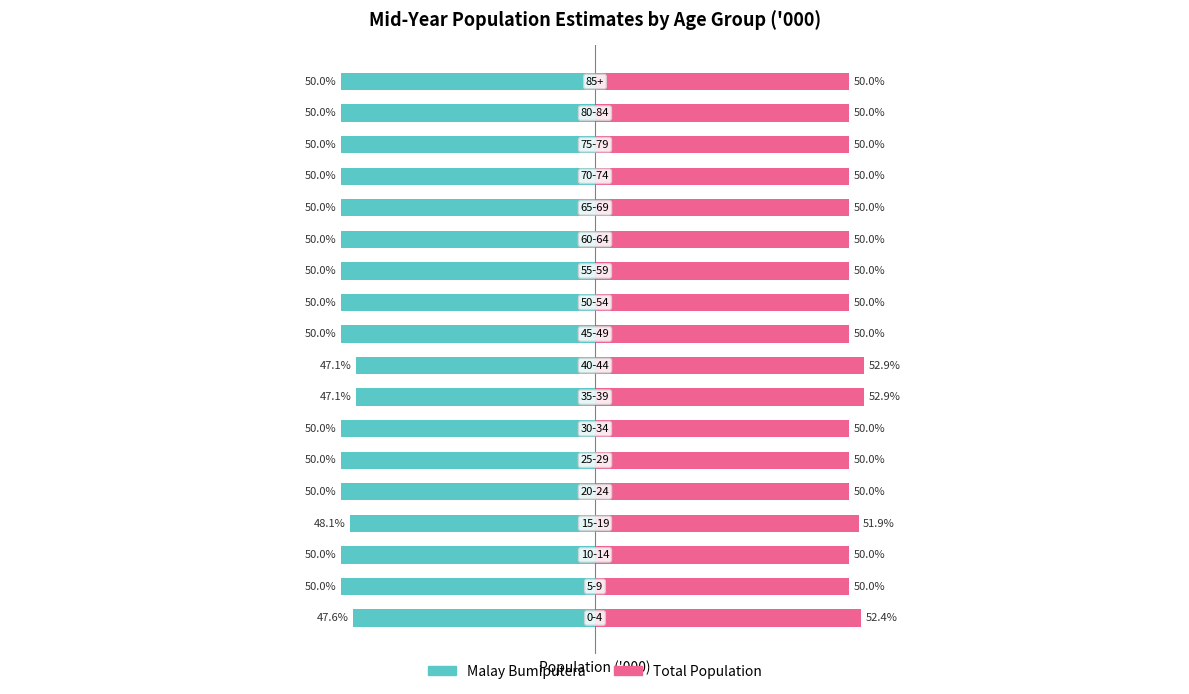

Reading left to right, extract all data points from this chart.

Malay Bumiputera: -47.6	-50.0	-50.0	-48.1	-50.0	-50.0	-50.0	-47.1	-47.1	-50.0	-50.0	-50.0	-50.0	-50.0	-50.0	-50.0	-50.0	-50.0
Total Population: 52.4	50.0	50.0	51.9	50.0	50.0	50.0	52.9	52.9	50.0	50.0	50.0	50.0	50.0	50.0	50.0	50.0	50.0